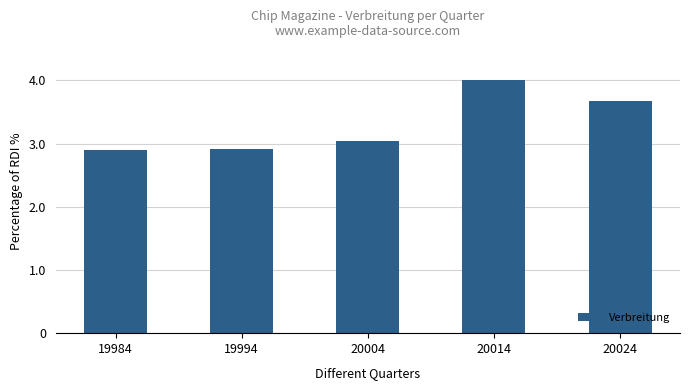

What is the change in value from 19994 to 20024?

+0.8